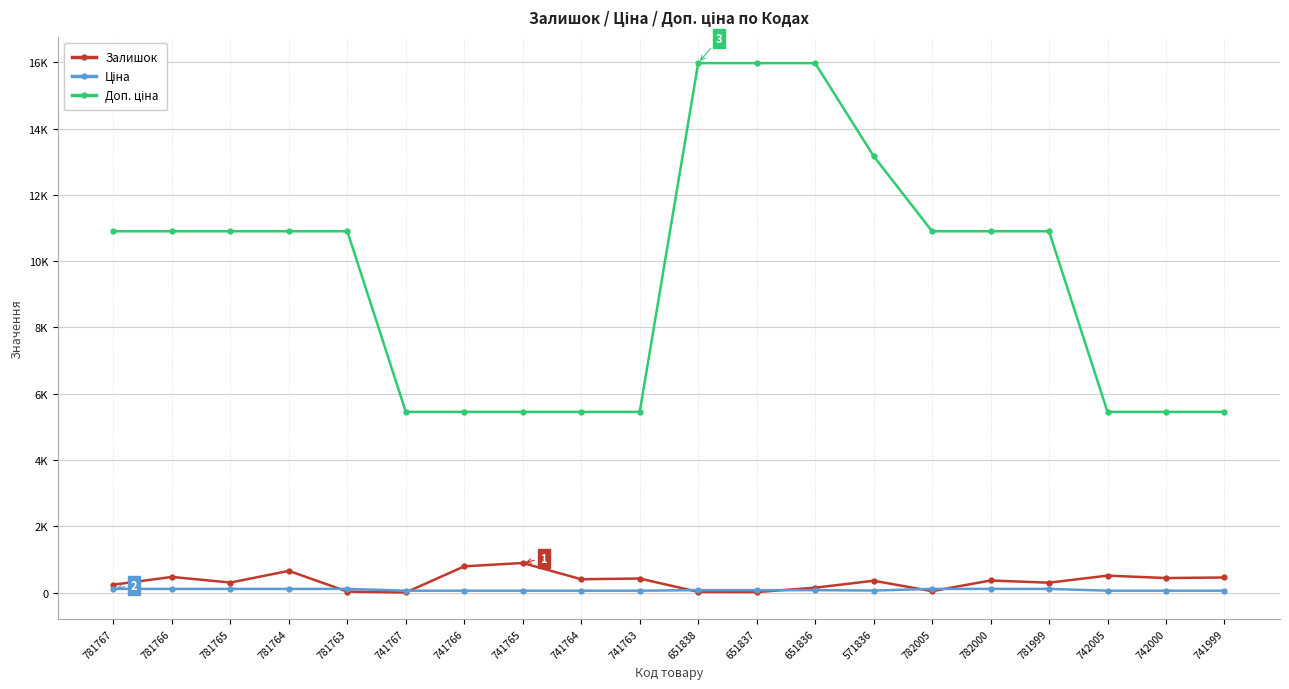

At how many categories does at least one series exceed 7623?

12